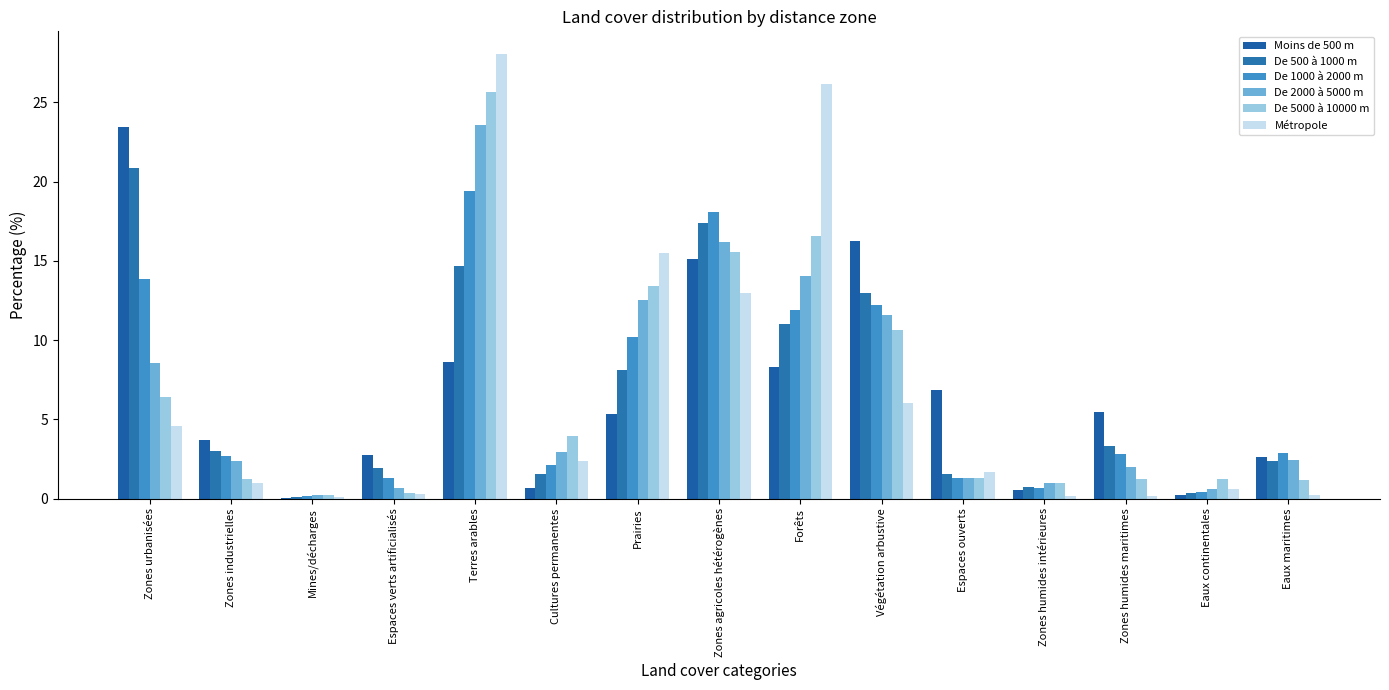

Are the bars horizontal?

No